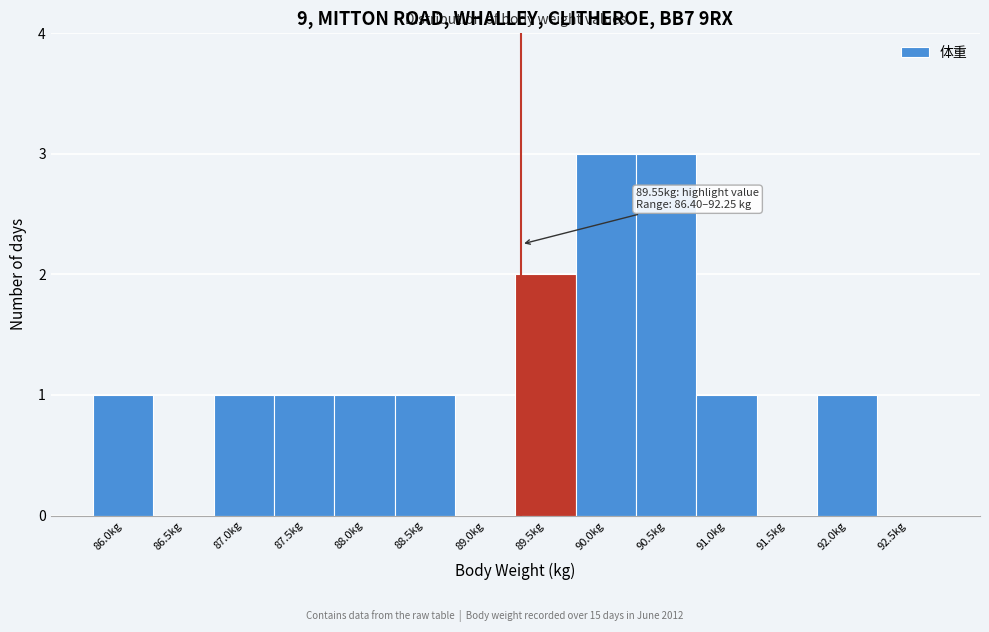

Reading left to right, transcribe all the data shown in this chart.

86.0kg=1	86.5kg=0	87.0kg=1	87.5kg=1	88.0kg=1	88.5kg=1	89.0kg=0	89.5kg=2	90.0kg=3	90.5kg=3	91.0kg=1	91.5kg=0	92.0kg=1	92.5kg=0